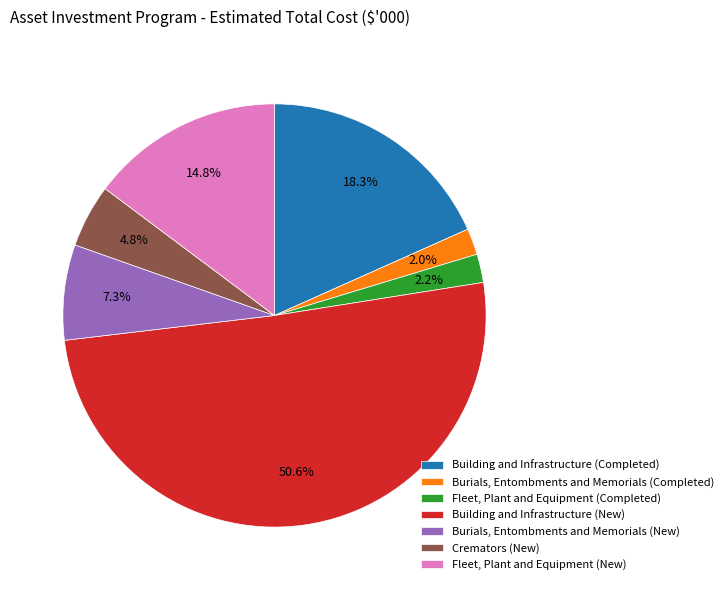

How many slices are in this pie chart?

7